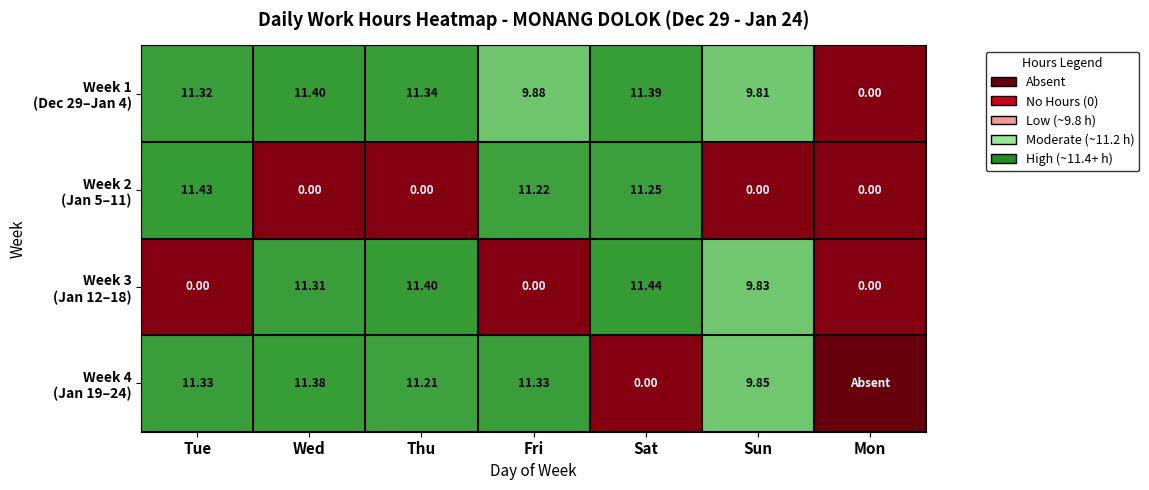

How many data points does each series have?

7